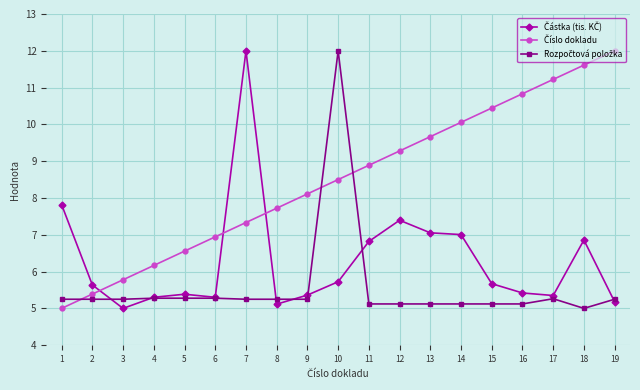

At which category is the sum across all series the highest?

10